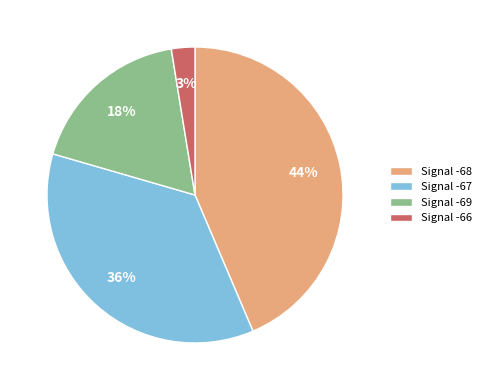

How many segments does this pie chart have?

4